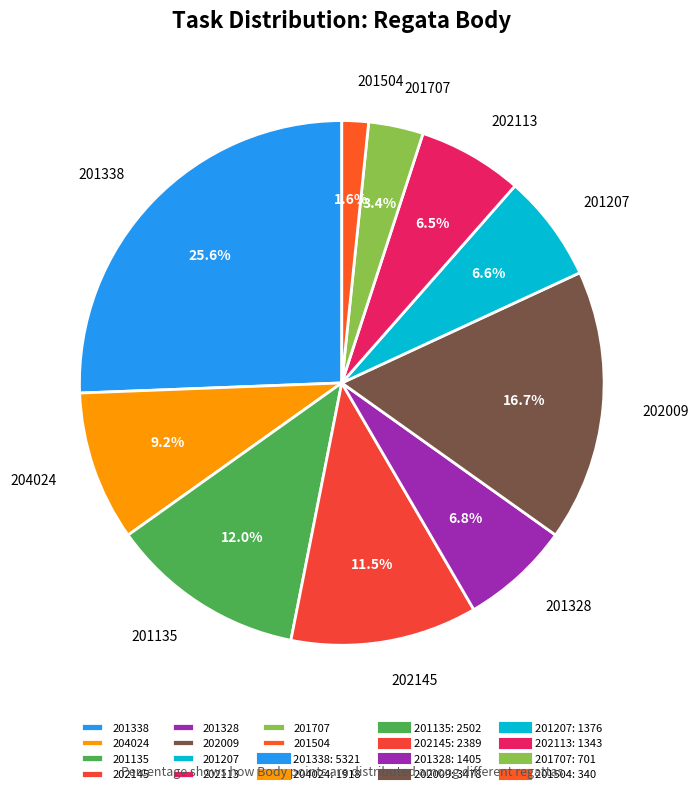

Which has a higher value, 201207 or 202145?

202145